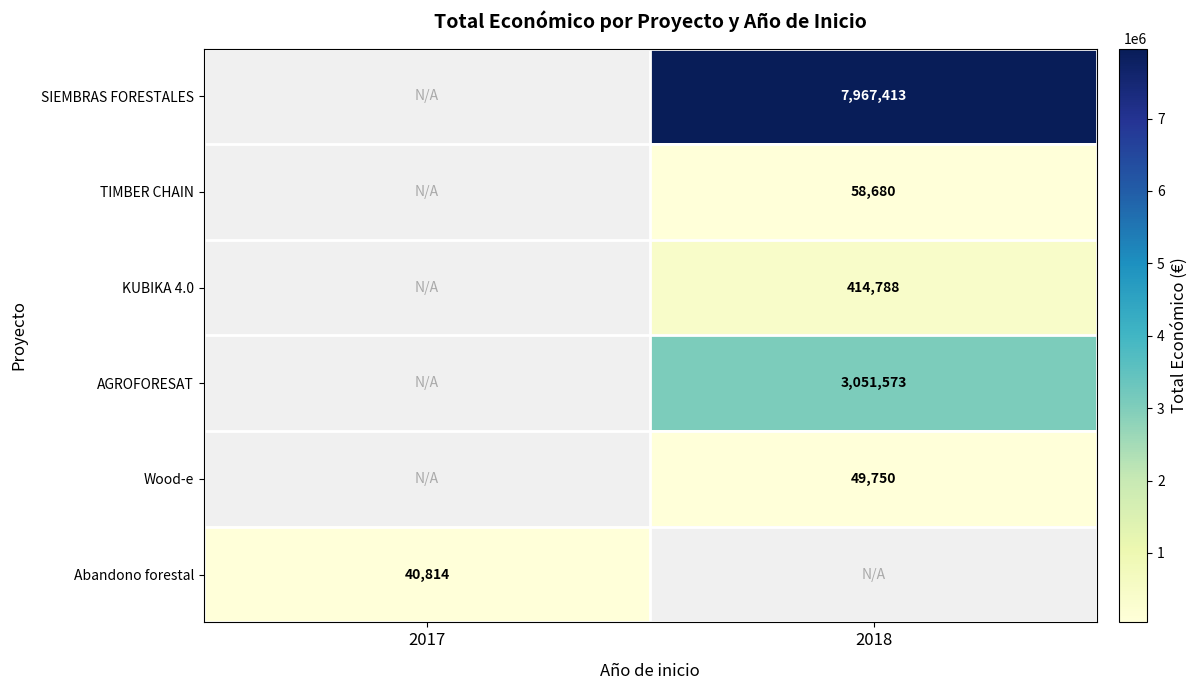

True or false: Wood-e has a value of 49750 at 2018.

True